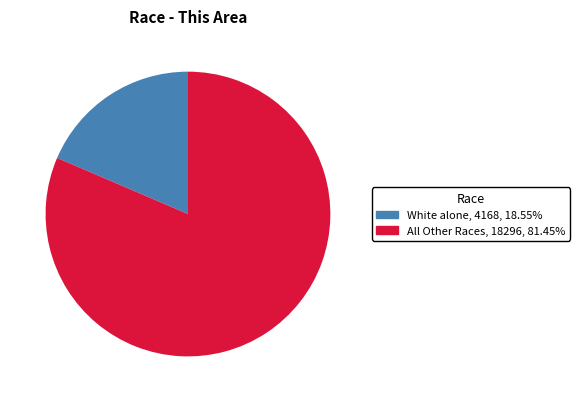

Is the sum of White alone and All Other Races greater than half?

Yes